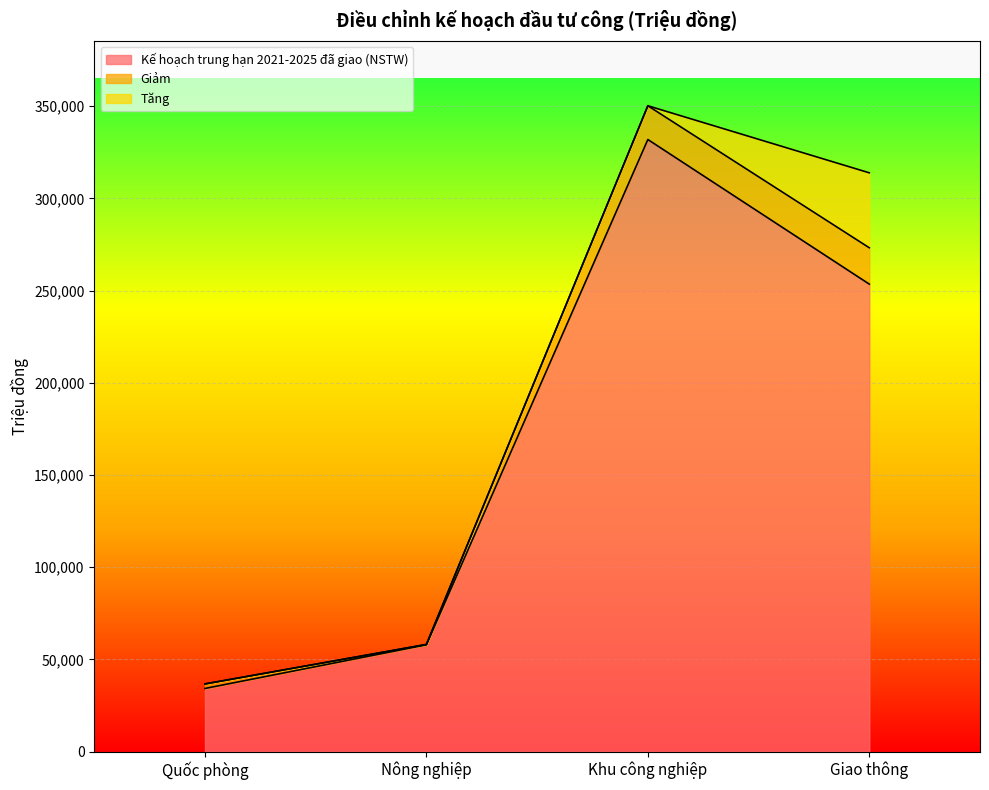

List the series in order of their peak value, lowest first.

Giảm, Tăng, Kế hoạch trung hạn 2021-2025 đã giao (NSTW)